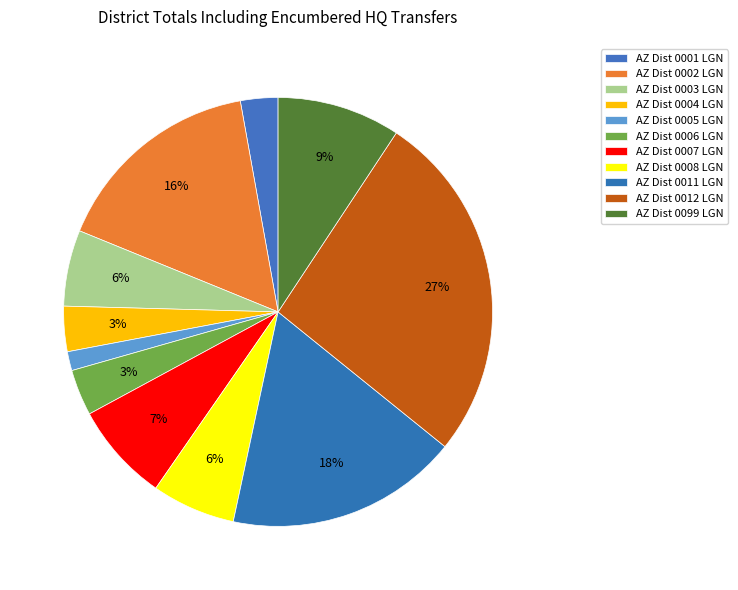

Is AZ Dist 0006 LGN the majority of the pie?

No